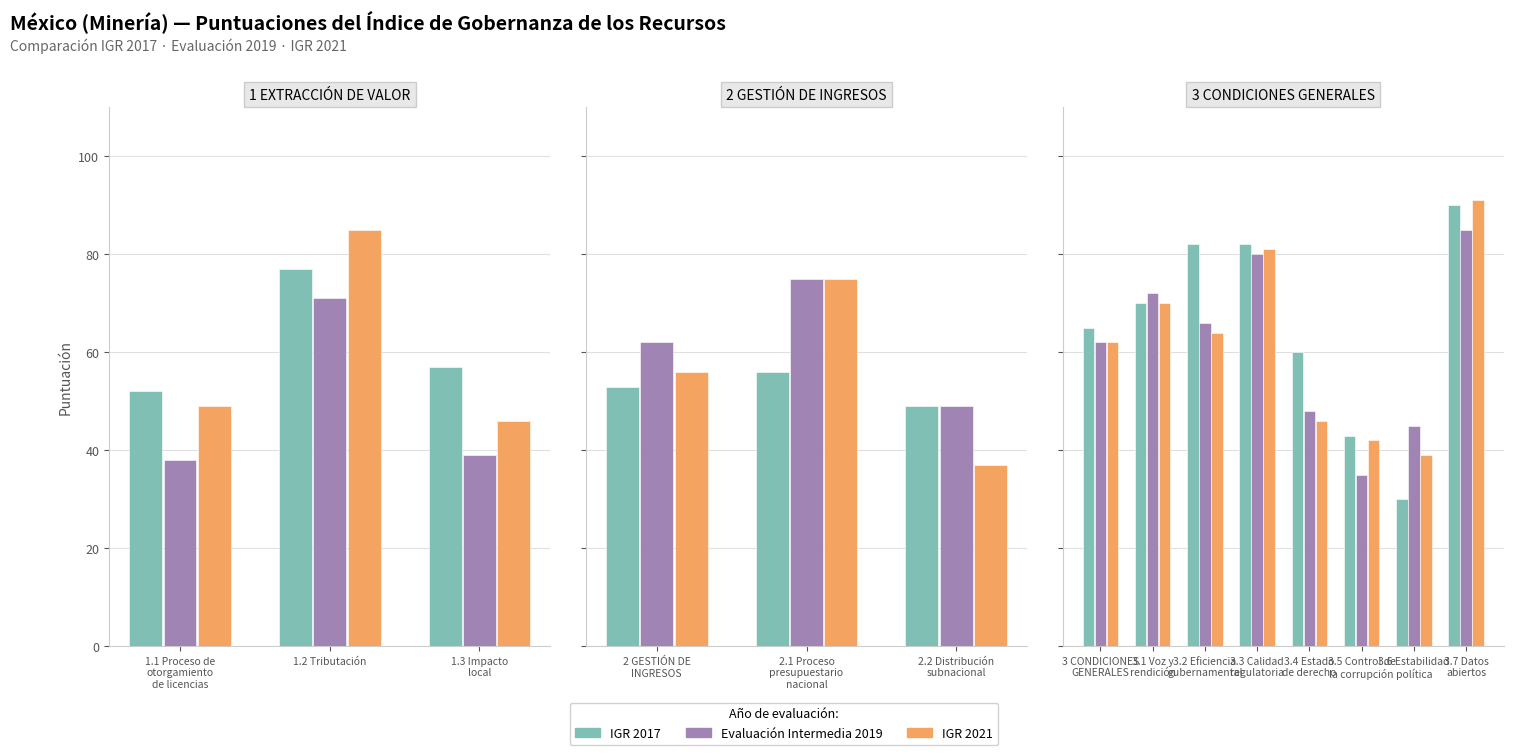

At 3.5 Control de la corrupción, list the series in order from smallest to largest.

Evaluación Intermedia 2019, IGR 2021, IGR 2017